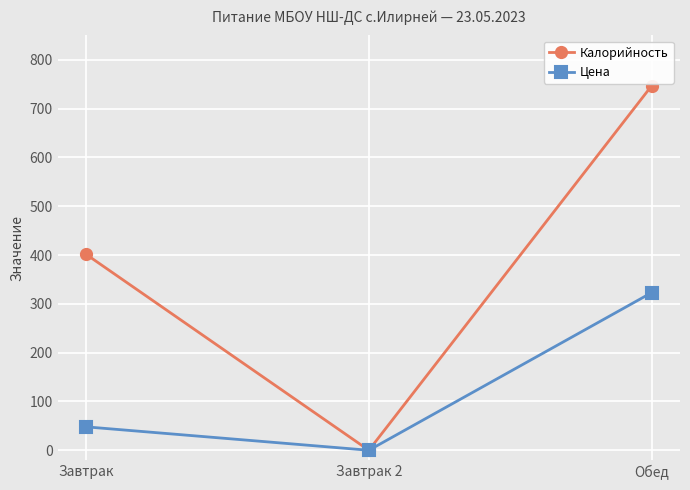

What are all the series names shown in the legend?

Калорийность, Цена